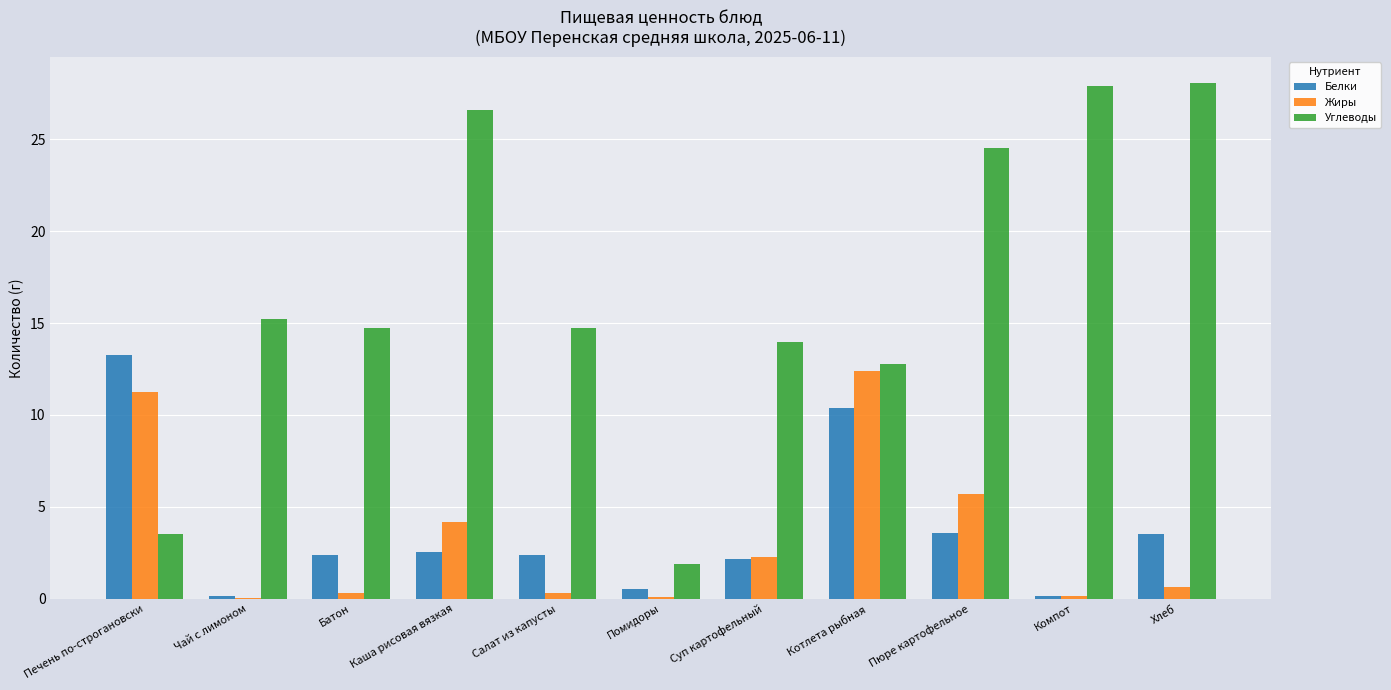

Which series has the largest total across all categories?

Углеводы